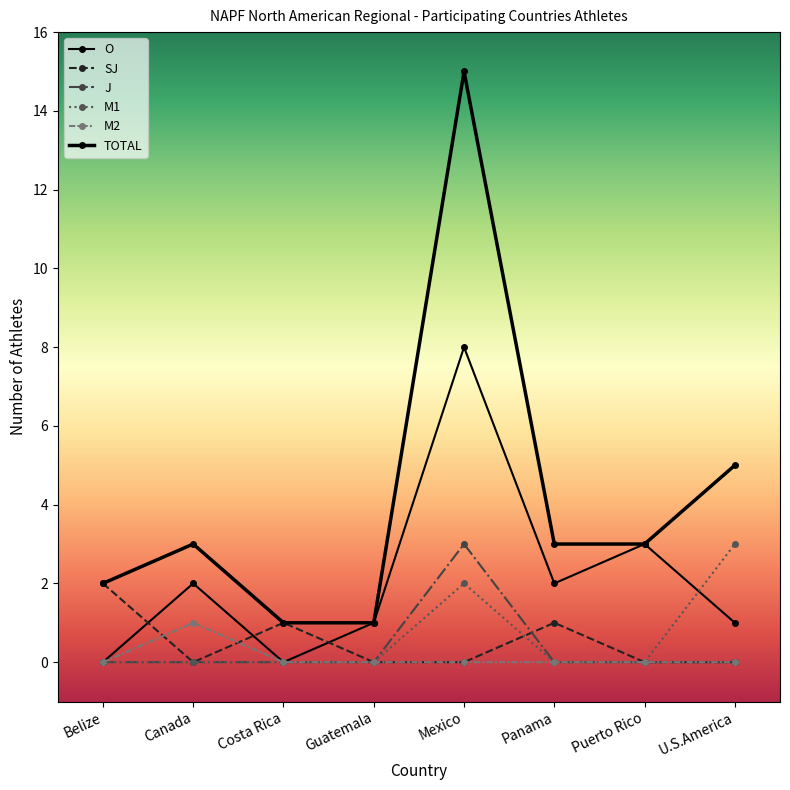

At Belize, list the series in order from smallest to largest.

O, J, M1, M2, SJ, TOTAL